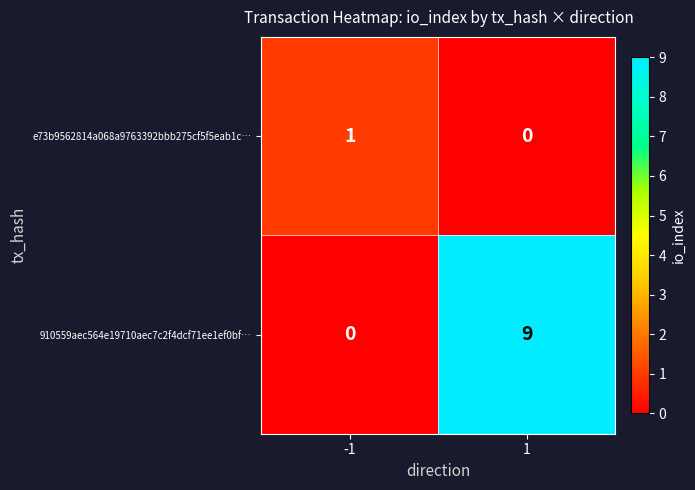

What is the sum of the 910559aec564e19710aec7c2f4dcf71ee1ef0bf… values at 1 and -1?

9